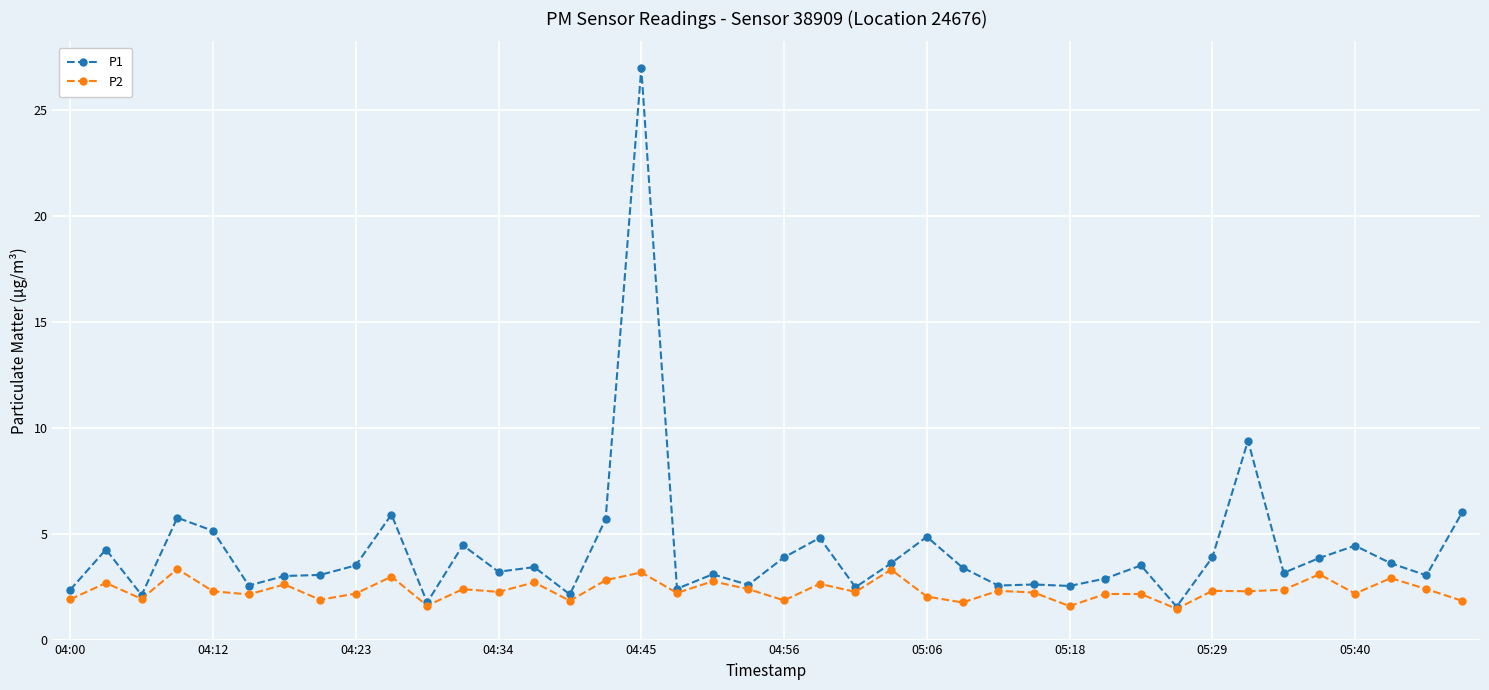

True or false: P2 has more than 2 interior local peaks.

True